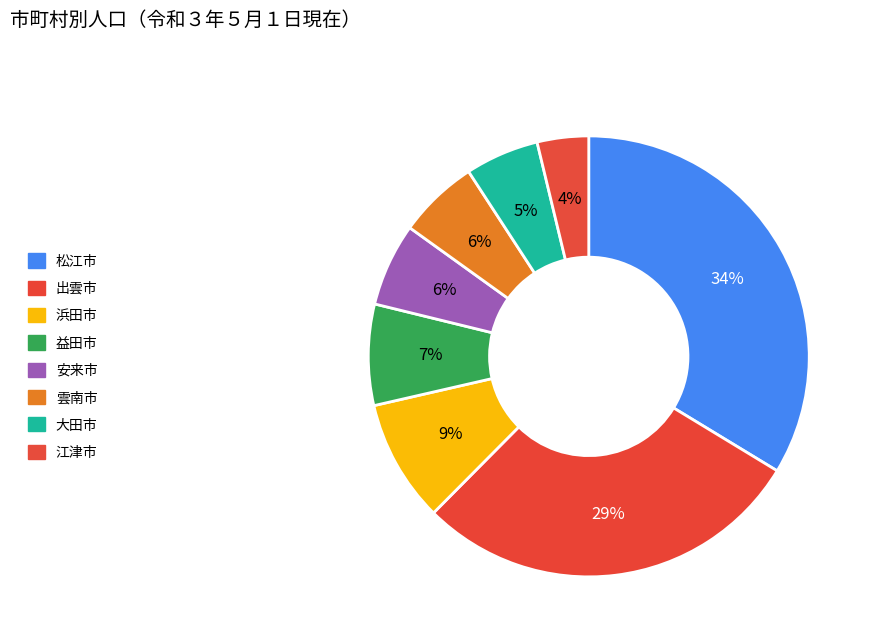

Which category has the biggest portion of the pie?

松江市